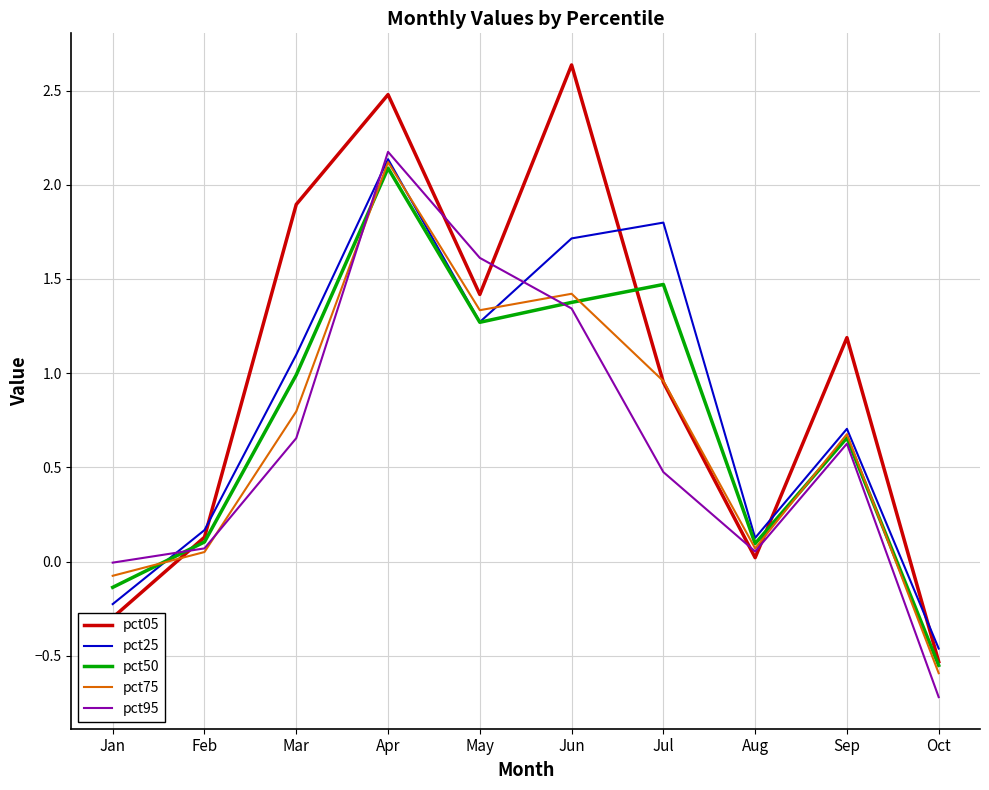

How many values in the pct05 series are below 1?

5